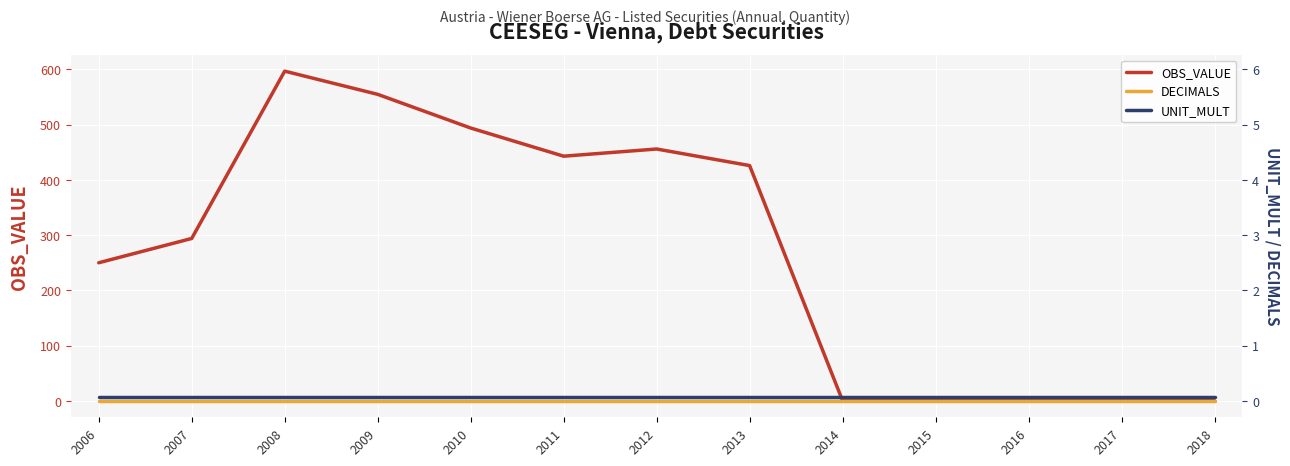

Reading right to left, extract all data points from this chart.

OBS_VALUE: 0	0	0	0	0	426	456	443	494	555	597	294	250
DECIMALS: 0	0	0	0	0	0	0	0	0	0	0	0	0
UNIT_MULT: 6	6	6	6	6	6	6	6	6	6	6	6	6